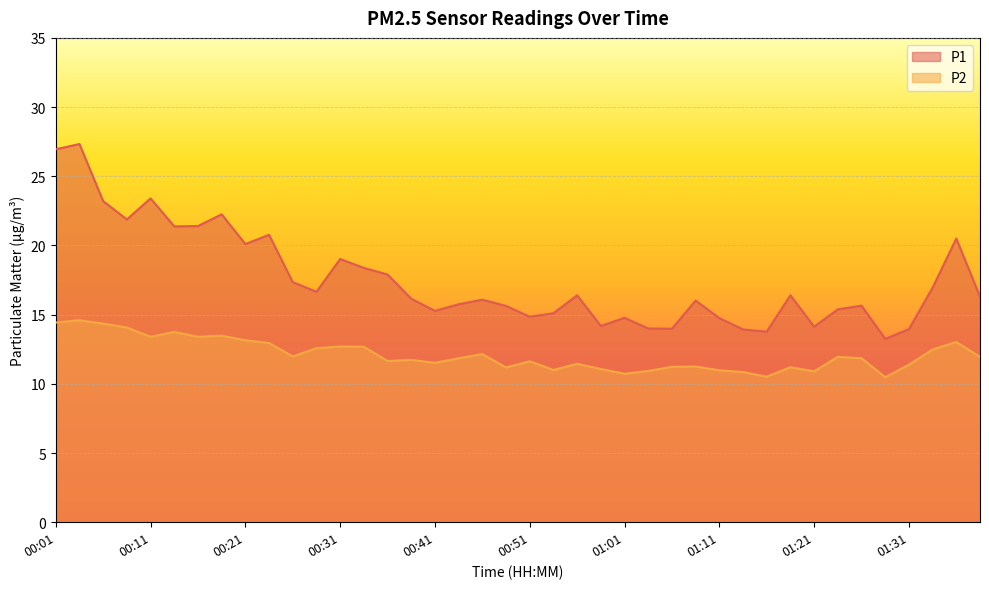

True or false: P2 and P1 cross at least once.

False